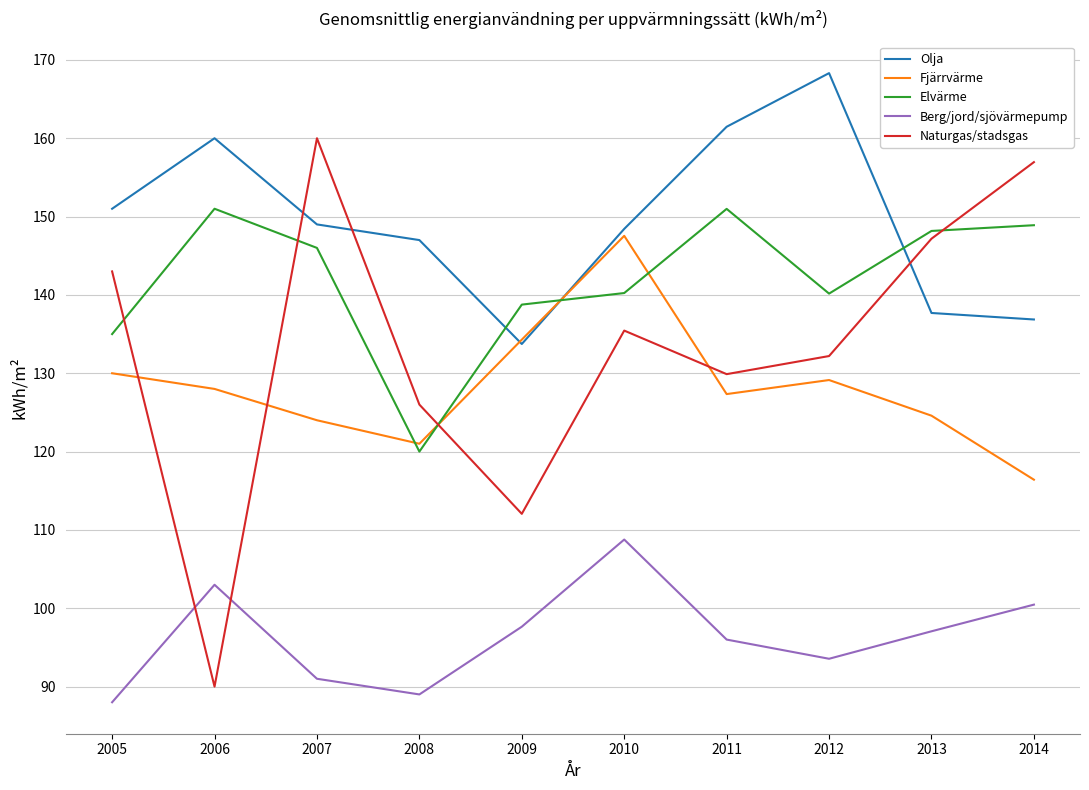

What is the sum of the Naturgas/stadsgas values at 2010 and 2013?

282.6